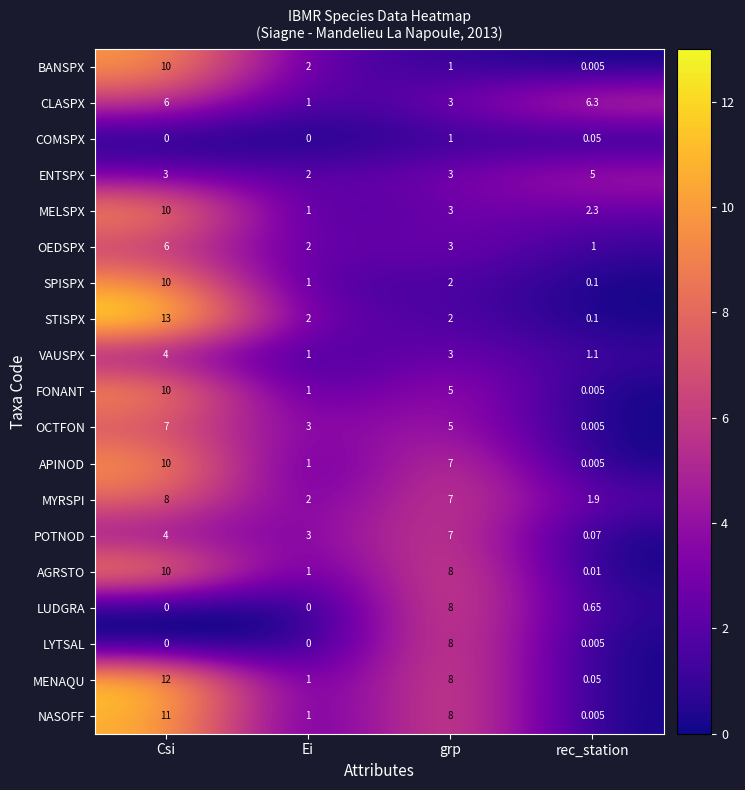

Which series has the largest total across all categories?

MENAQU